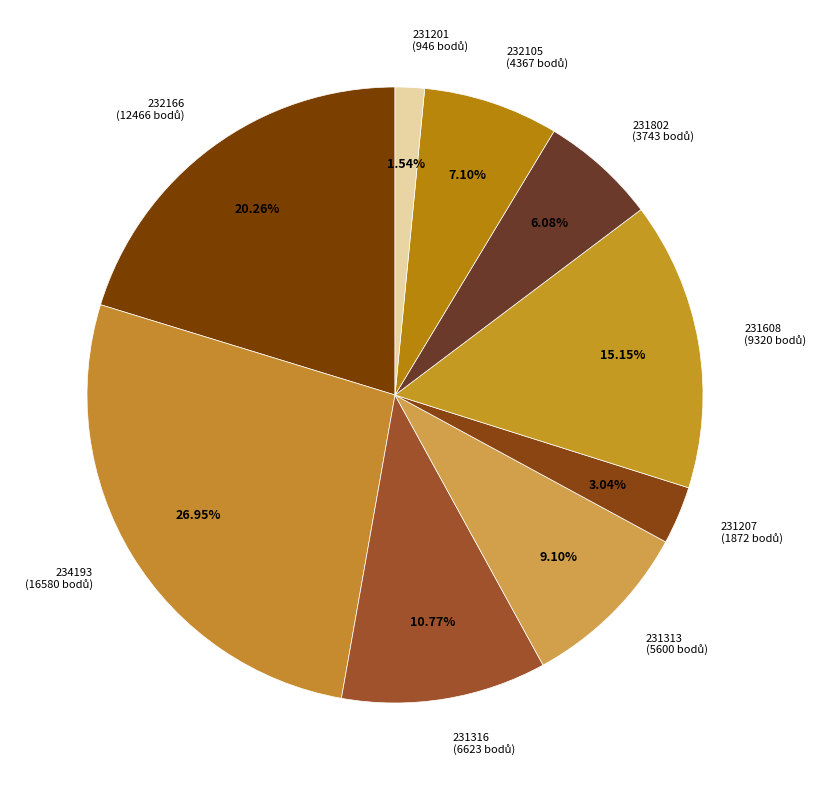

To the nearest percent, what is the difference between the 231316 and 231313 slice percentages?

2%